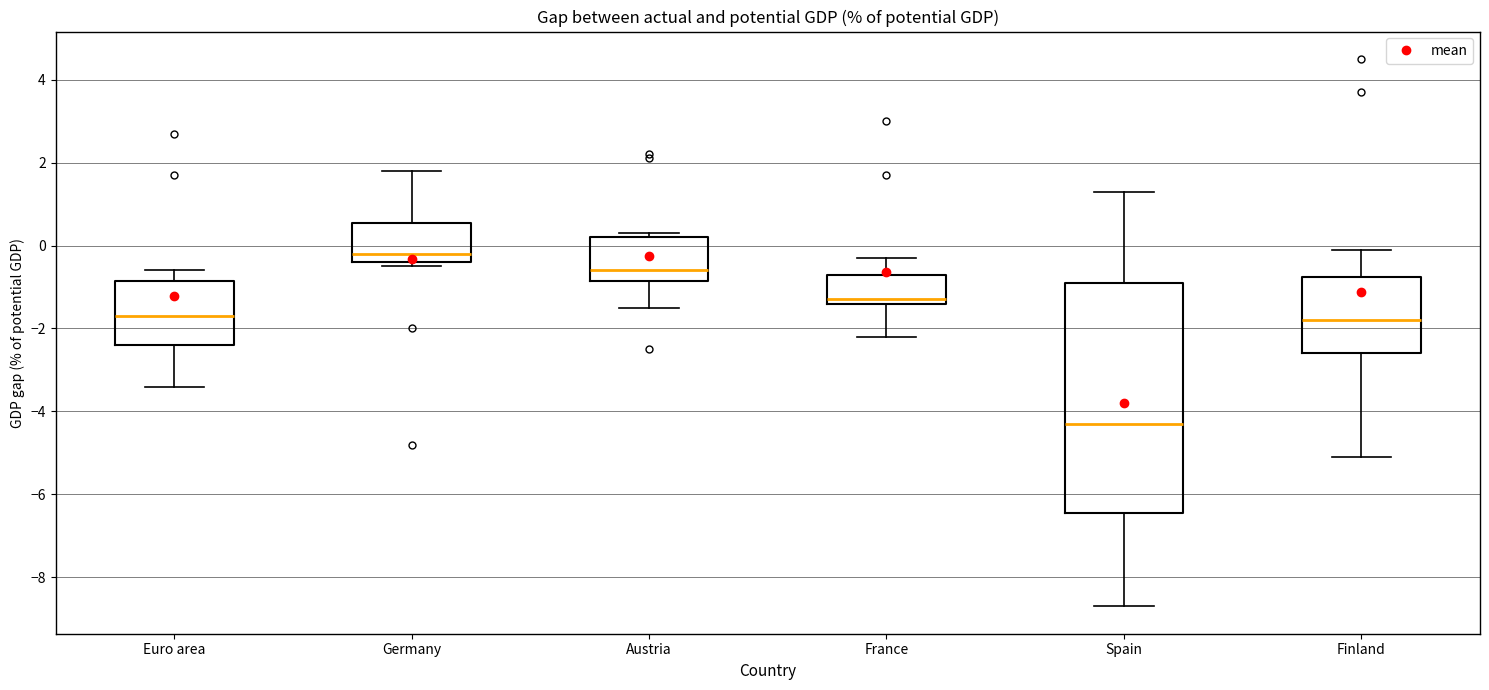

Which box's median line is the highest?

Germany